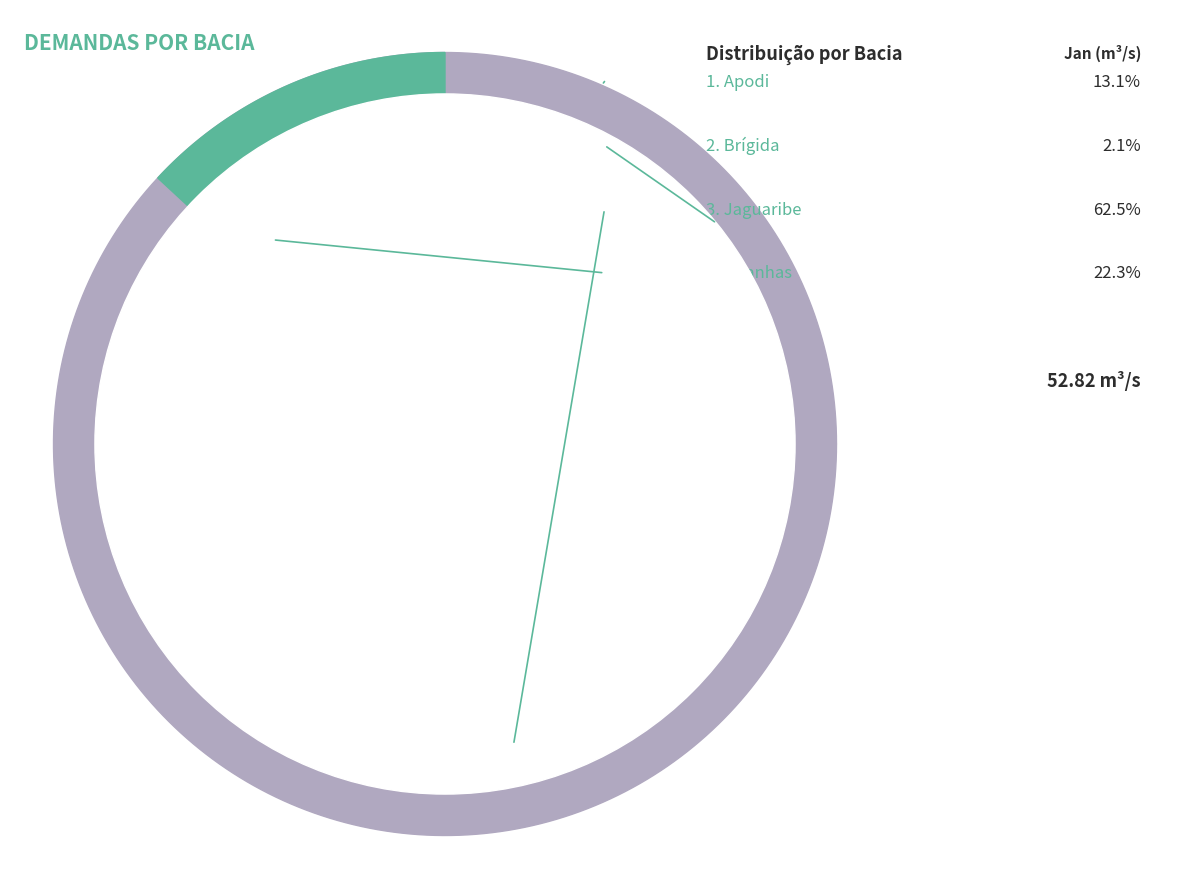

Which category accounts for the majority?

Jaguaribe